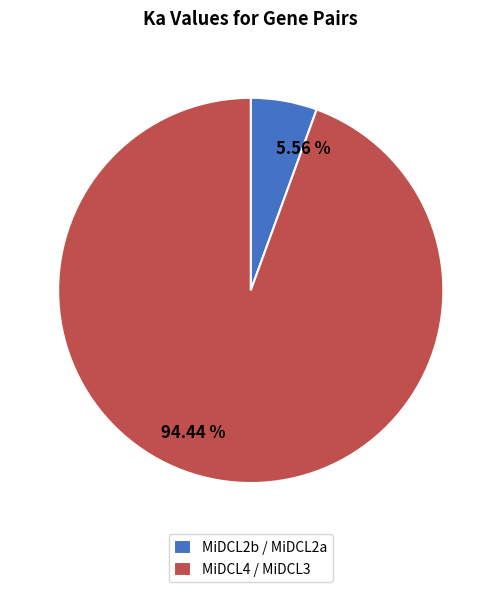

How many slices are in this pie chart?

2